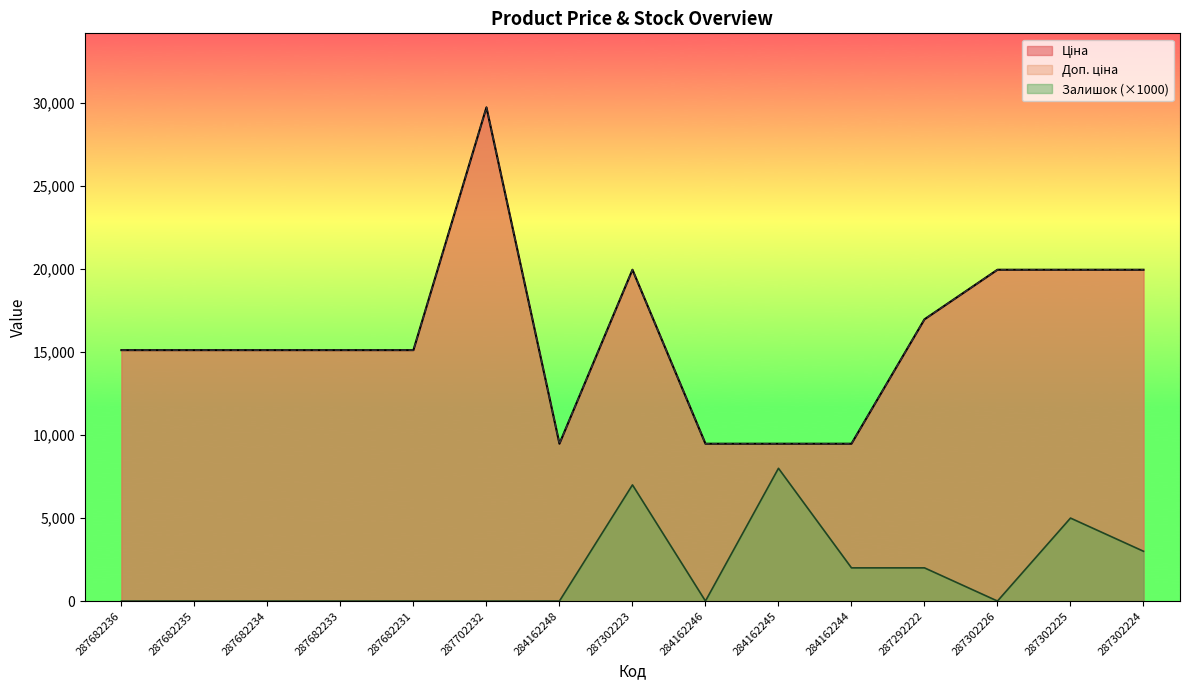

What is the spread (max minus min) of values at 287682235?

15120.0